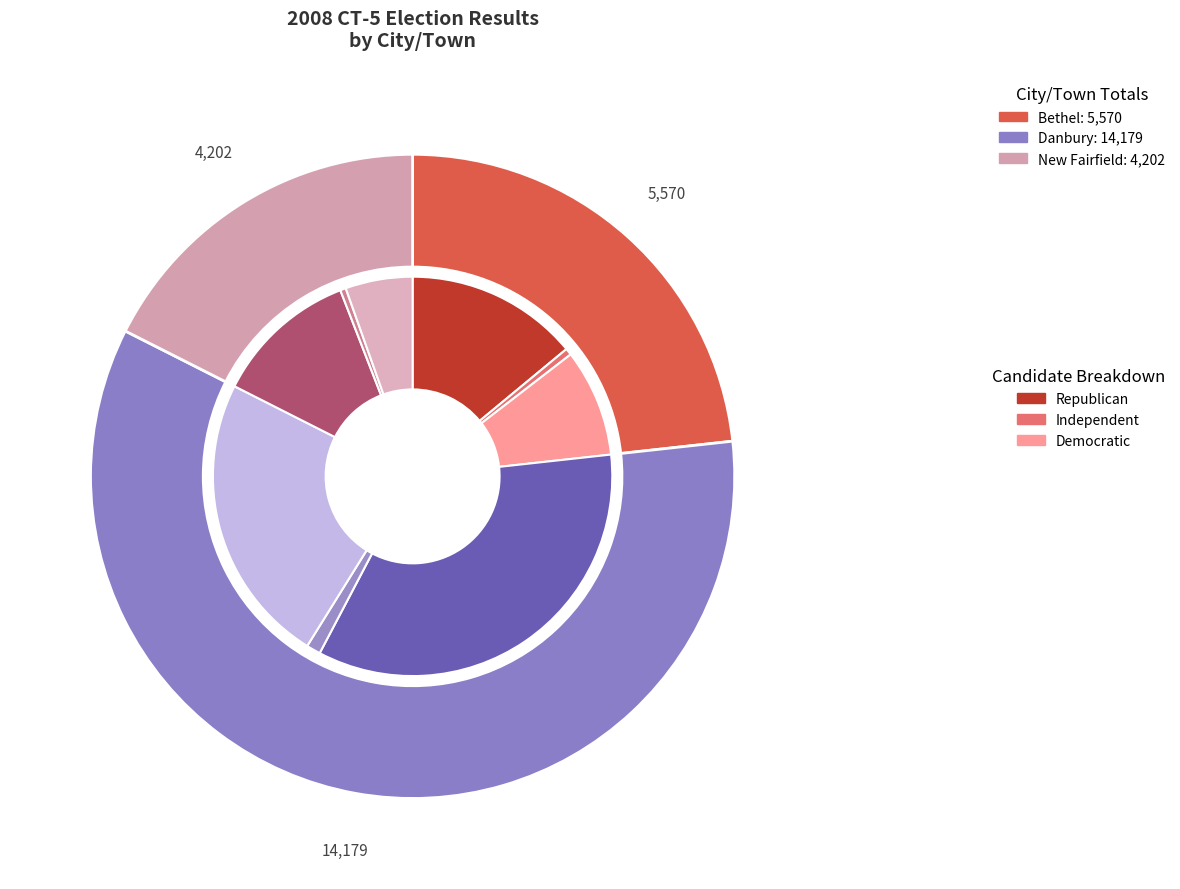

Is Danbury the majority of the pie?

Yes